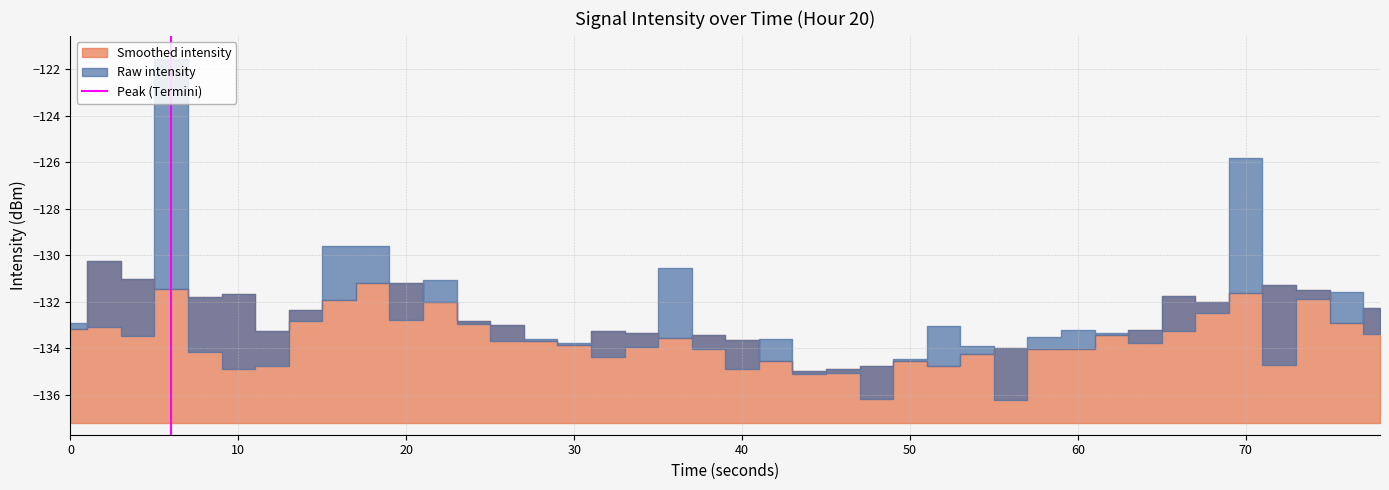

Does the chart have visible grid lines?

Yes